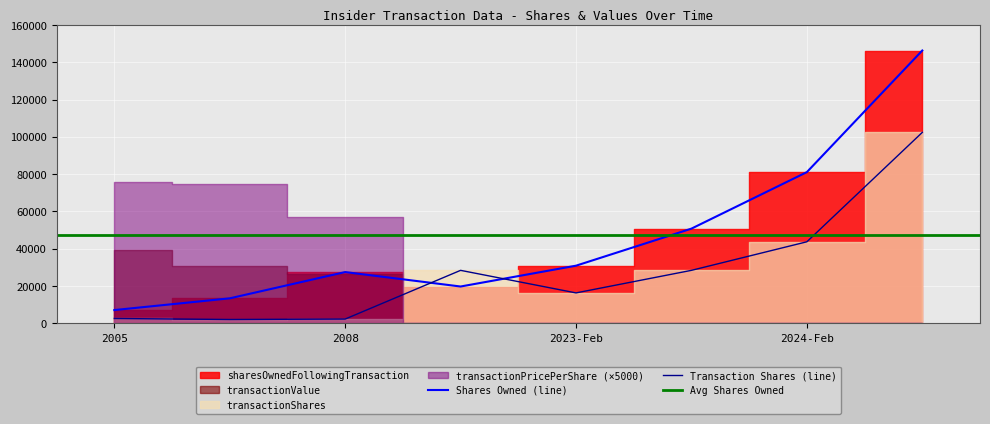

Where is the first local minimum for transactionShares?

2006-05-05